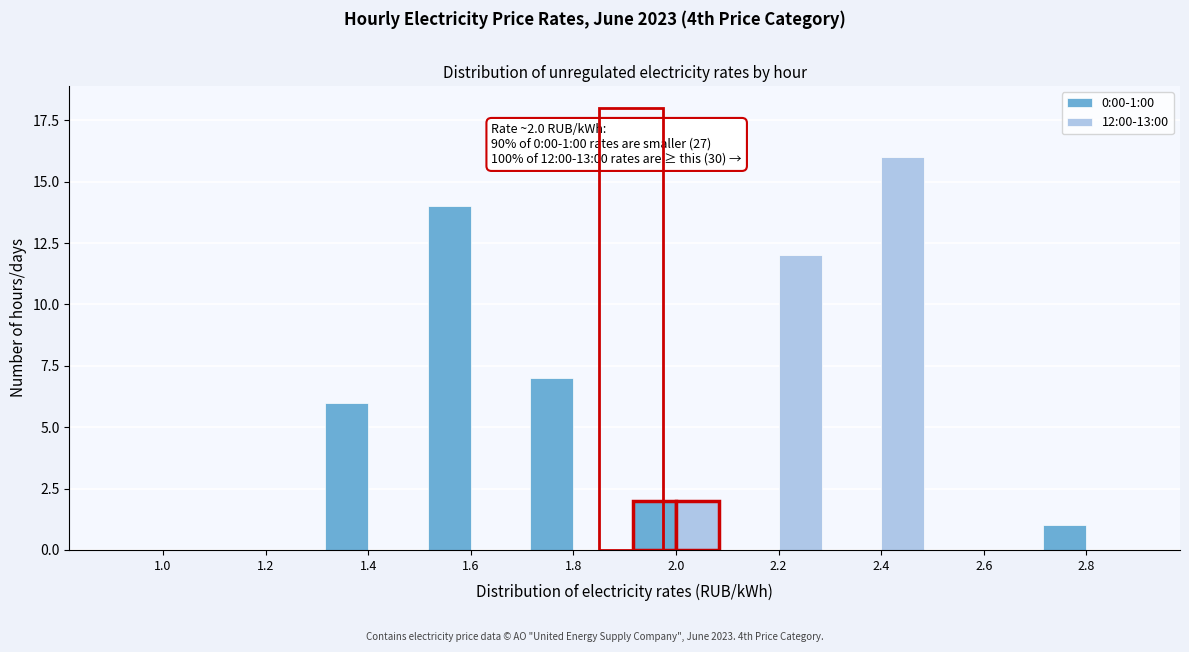

Reading left to right, transcribe all the data shown in this chart.

0:00-1:00: 1.0=0	1.2=0	1.4=6	1.6=14	1.8=7	2.0=2	2.2=0	2.4=0	2.6=0	2.8=1
12:00-13:00: 1.0=0	1.2=0	1.4=0	1.6=0	1.8=0	2.0=2	2.2=12	2.4=16	2.6=0	2.8=0